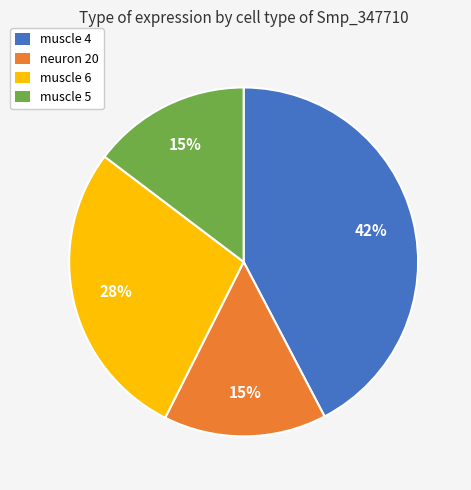

Do neuron 20 and muscle 4 together represent more than half of the pie?

Yes